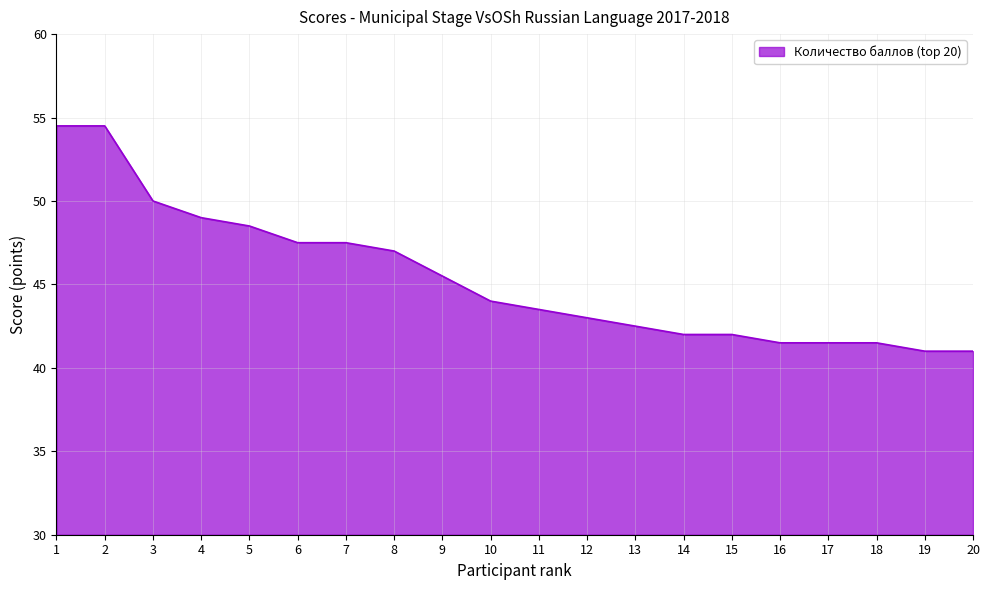

What is the maximum value shown in the chart?

54.5